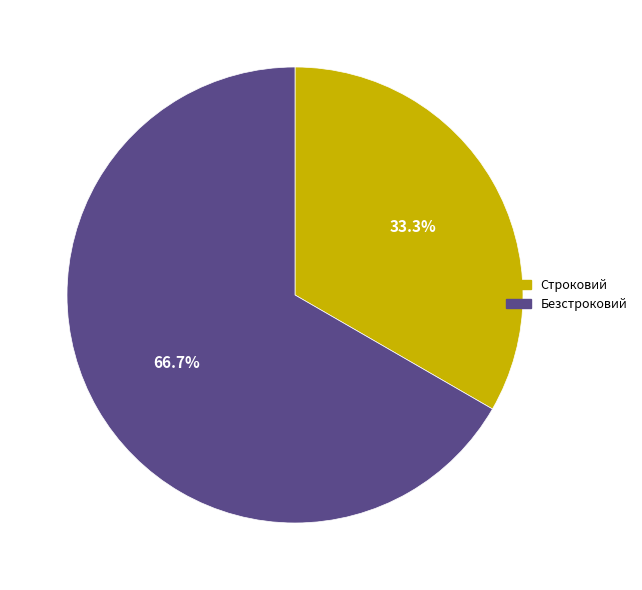

To the nearest percent, what is the average slice percentage?

50%